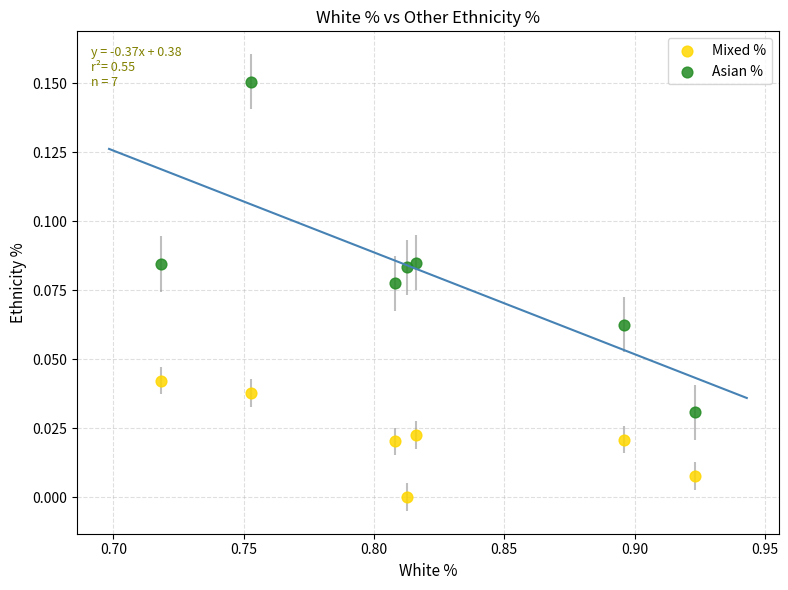

Which series contains the highest Y value?

Asian %